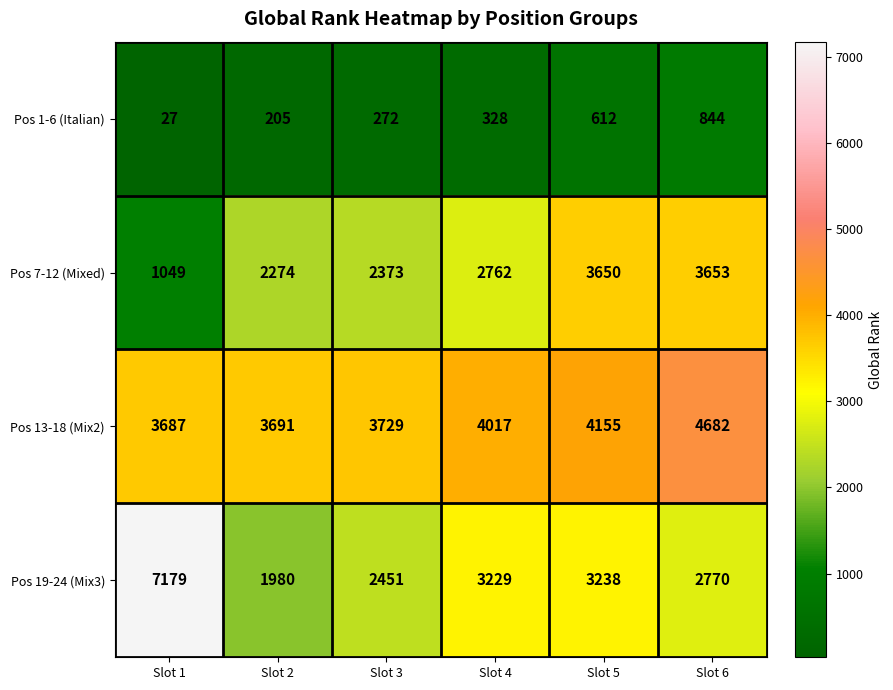

Read the Pos 7-12 (Mixed) value at Slot 2.

2274